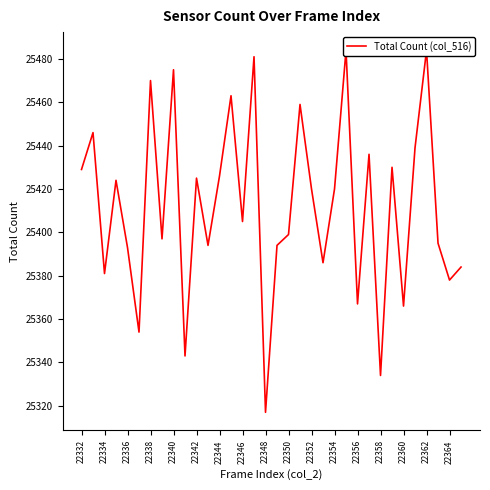

How many distinct data groups are displayed?

1